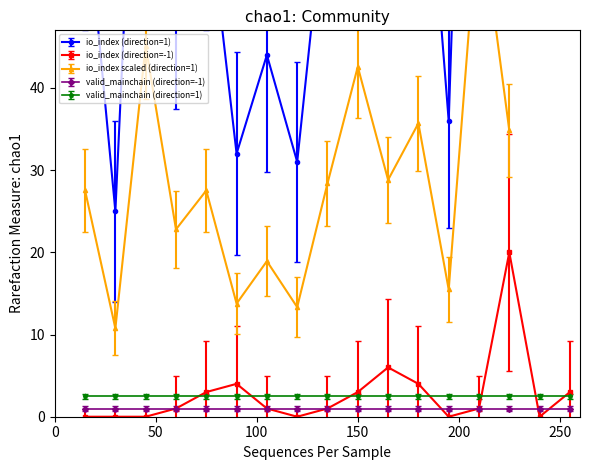

What is the value of the io_index (direction=-1) point at the 9th from the left?

1